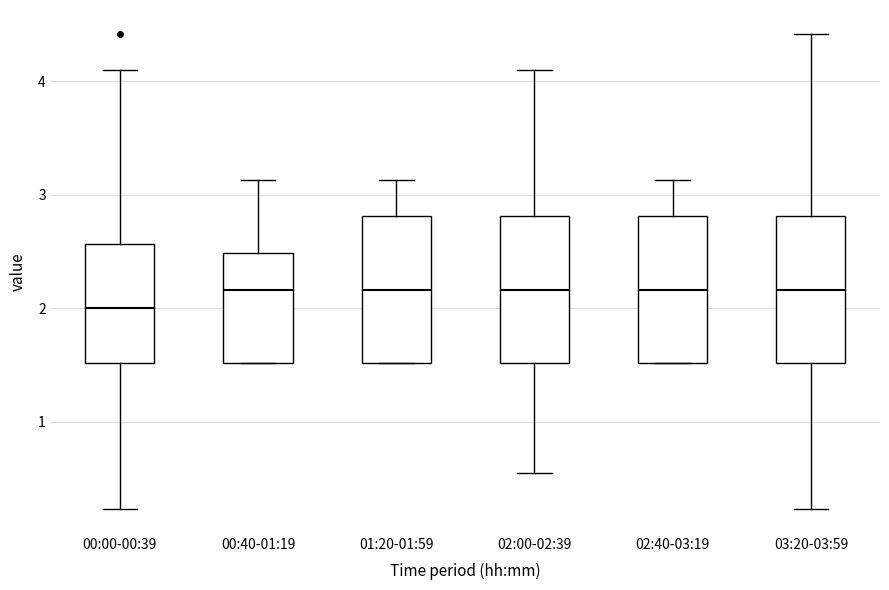

Which box has the lowest median line?

00:00-00:39